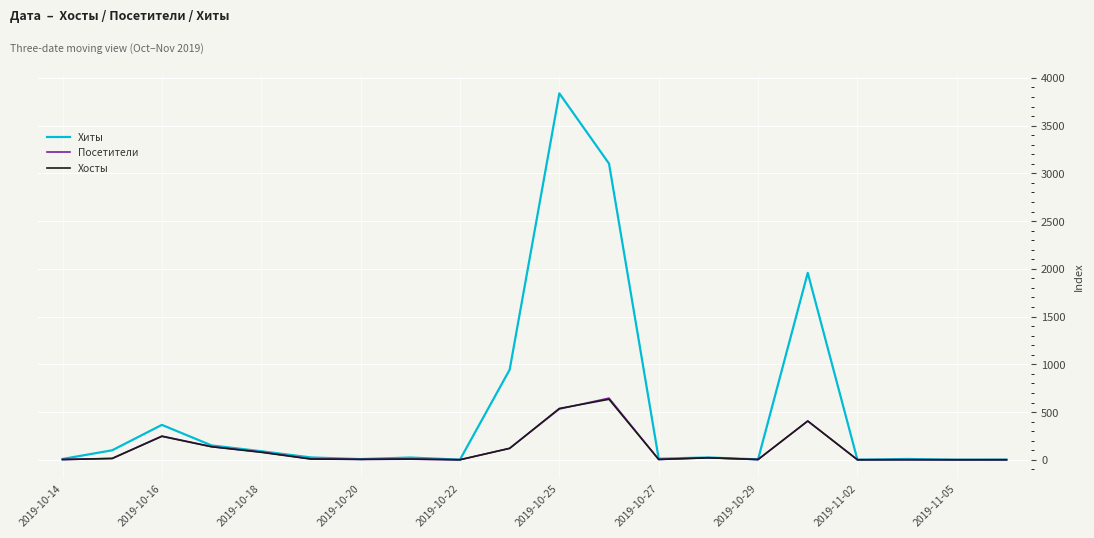

What is the sum of all Хиты values?

10672